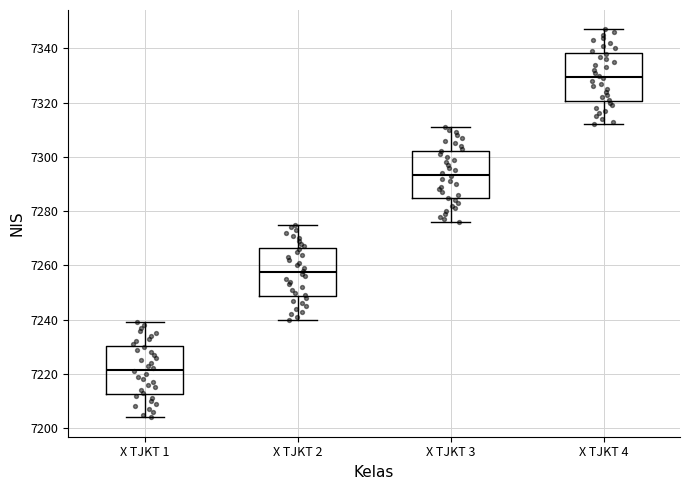

Reading left to right, transcribe this box plot: for each box, give where its median line is, the range the box spans, and where its two whiskers end, as read against the y-axis. The values are not printed on the chart, so give them approximately, as read against the axis.

X TJKT 1: median 7222, box 7212 to 7230, whiskers 7204 to 7240
X TJKT 2: median 7258, box 7248 to 7266, whiskers 7240 to 7276
X TJKT 3: median 7294, box 7284 to 7302, whiskers 7276 to 7312
X TJKT 4: median 7330, box 7320 to 7338, whiskers 7312 to 7348